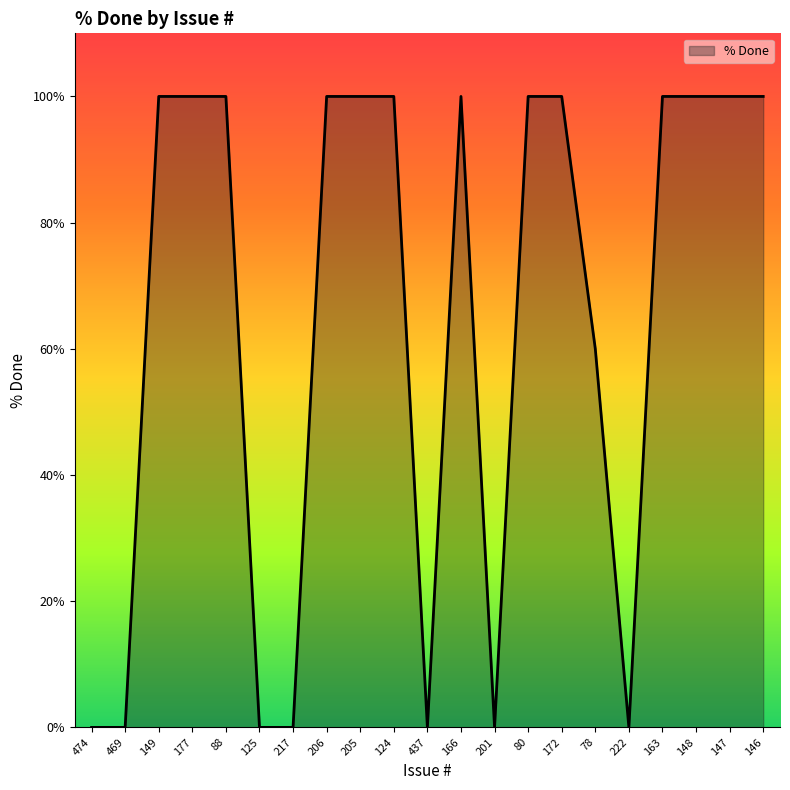

What is the difference between the maximum and second lowest values?

100